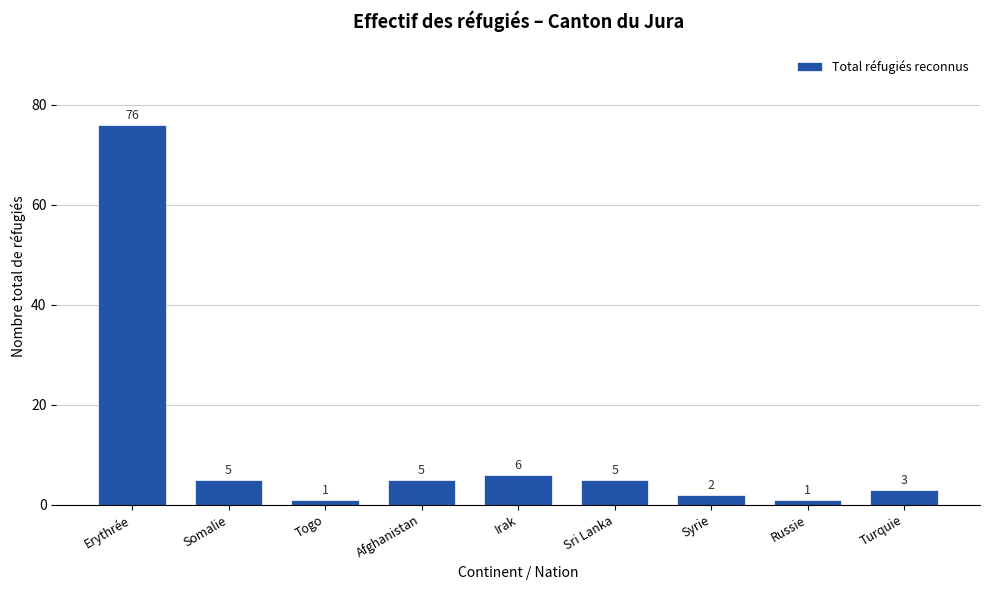

Reading right to left, list all the values displayed in this chart.

Turquie=3	Russie=1	Syrie=2	Sri Lanka=5	Irak=6	Afghanistan=5	Togo=1	Somalie=5	Erythrée=76